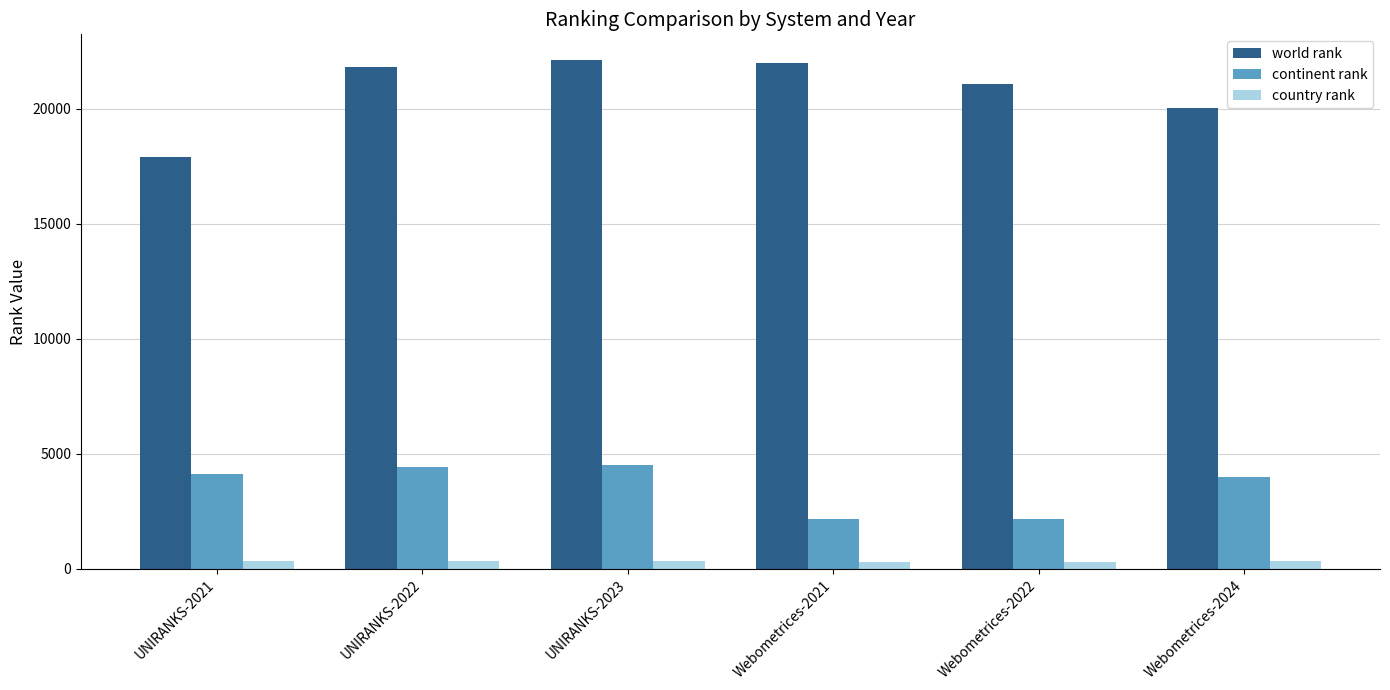

Read the country rank value at Webometrices-2024, to the nearest 10.

340